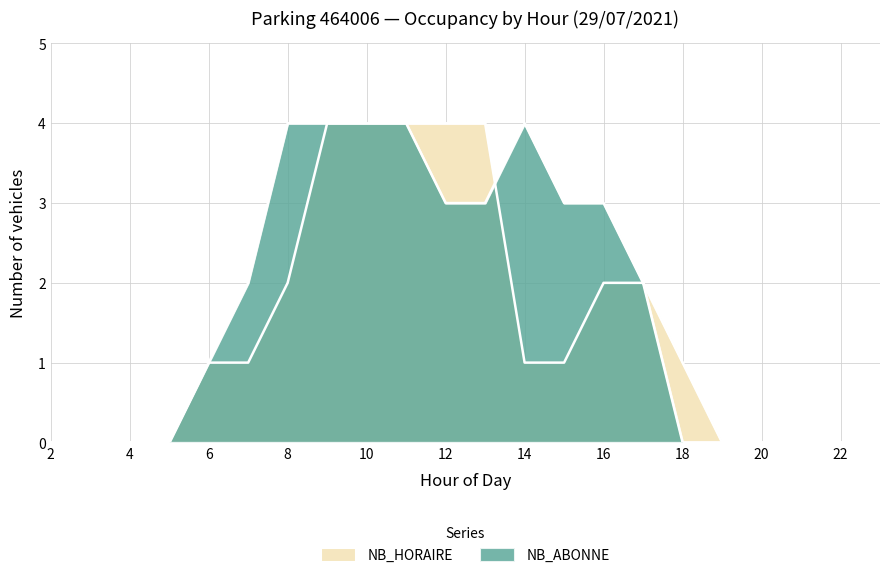

True or false: NB_ABONNE and NB_HORAIRE intersect in this chart.

True